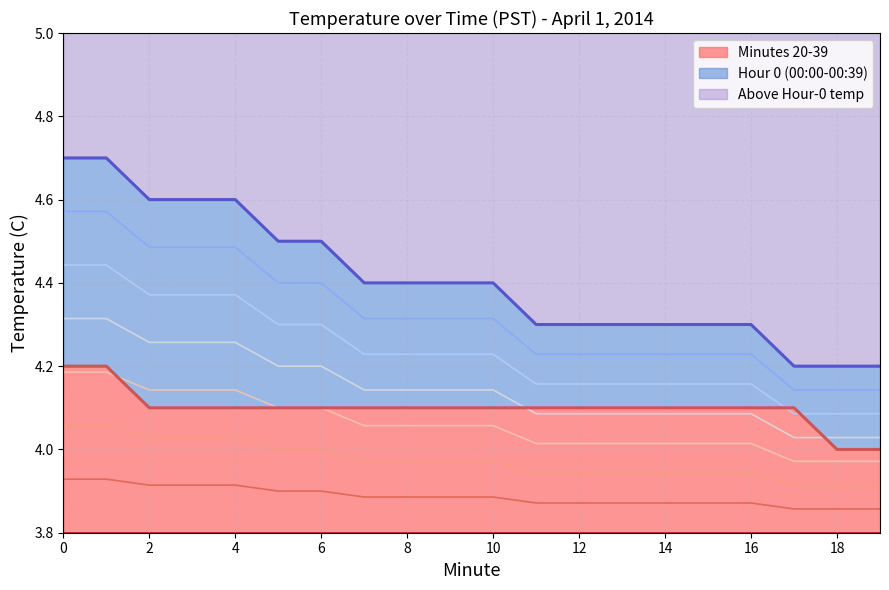

Is the value of Minutes 20-39 at 12 greater than the value of Hour 0 (00:00-00:39) at 3?

Yes